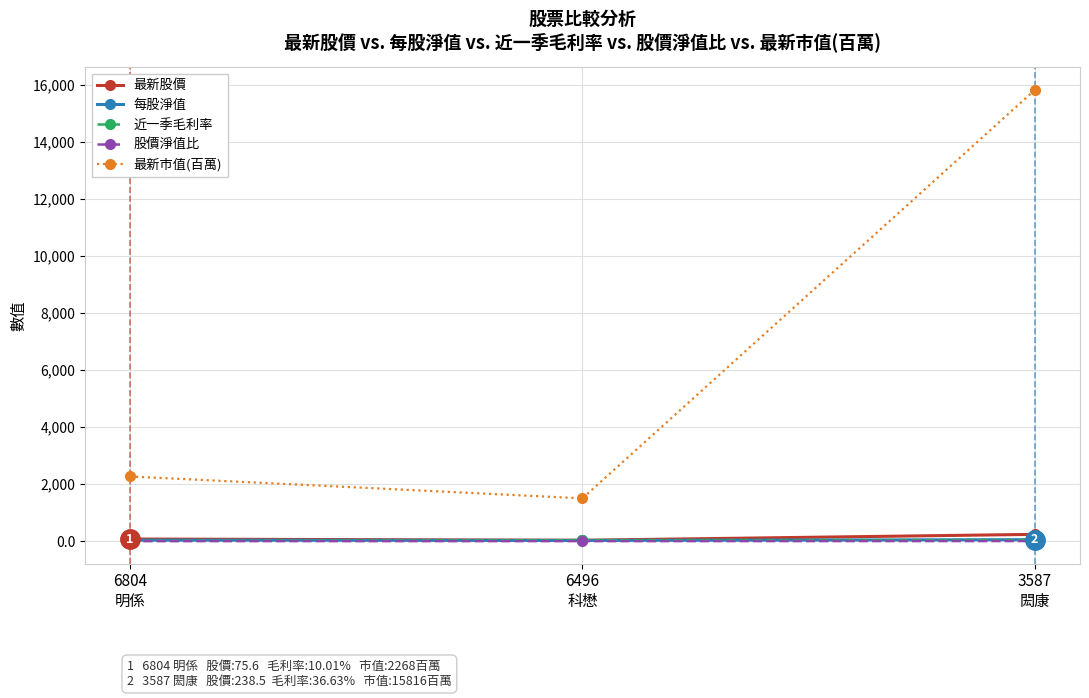

What is the maximum value shown in the chart?

15816.0